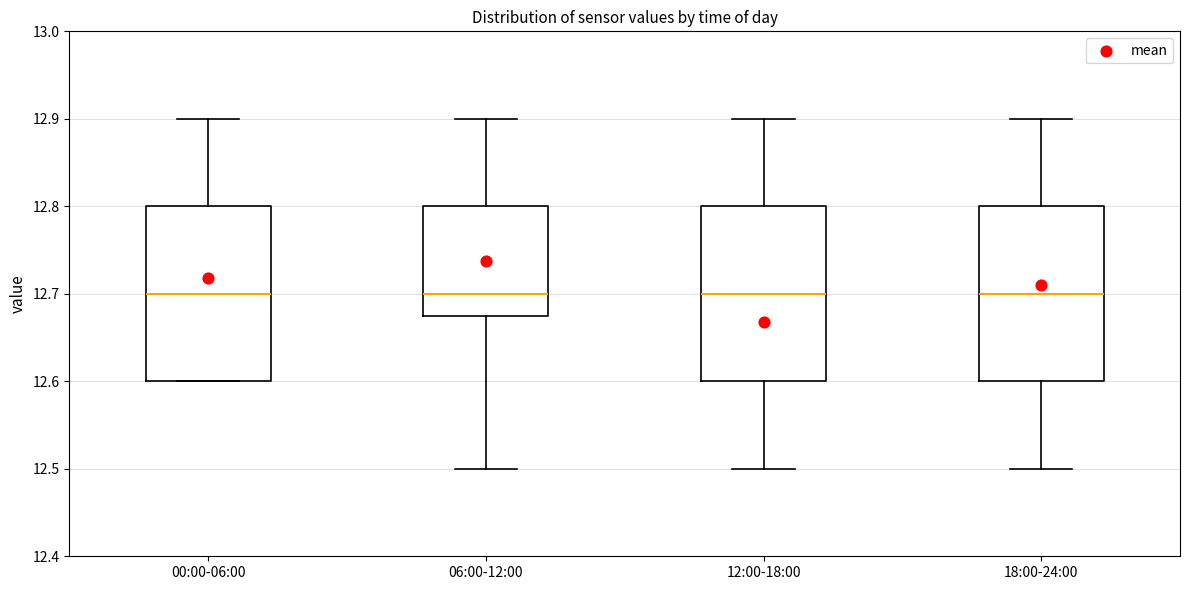

Reading left to right, transcribe this box plot: for each box, give where its median line is, the range the box spans, and where its two whiskers end, as read against the y-axis. The values are not printed on the chart, so give them approximately, as read against the axis.

00:00-06:00: median 12.70, box 12.60 to 12.80, whiskers 12.60 to 12.90
06:00-12:00: median 12.70, box 12.68 to 12.80, whiskers 12.50 to 12.90
12:00-18:00: median 12.70, box 12.60 to 12.80, whiskers 12.50 to 12.90
18:00-24:00: median 12.70, box 12.60 to 12.80, whiskers 12.50 to 12.90